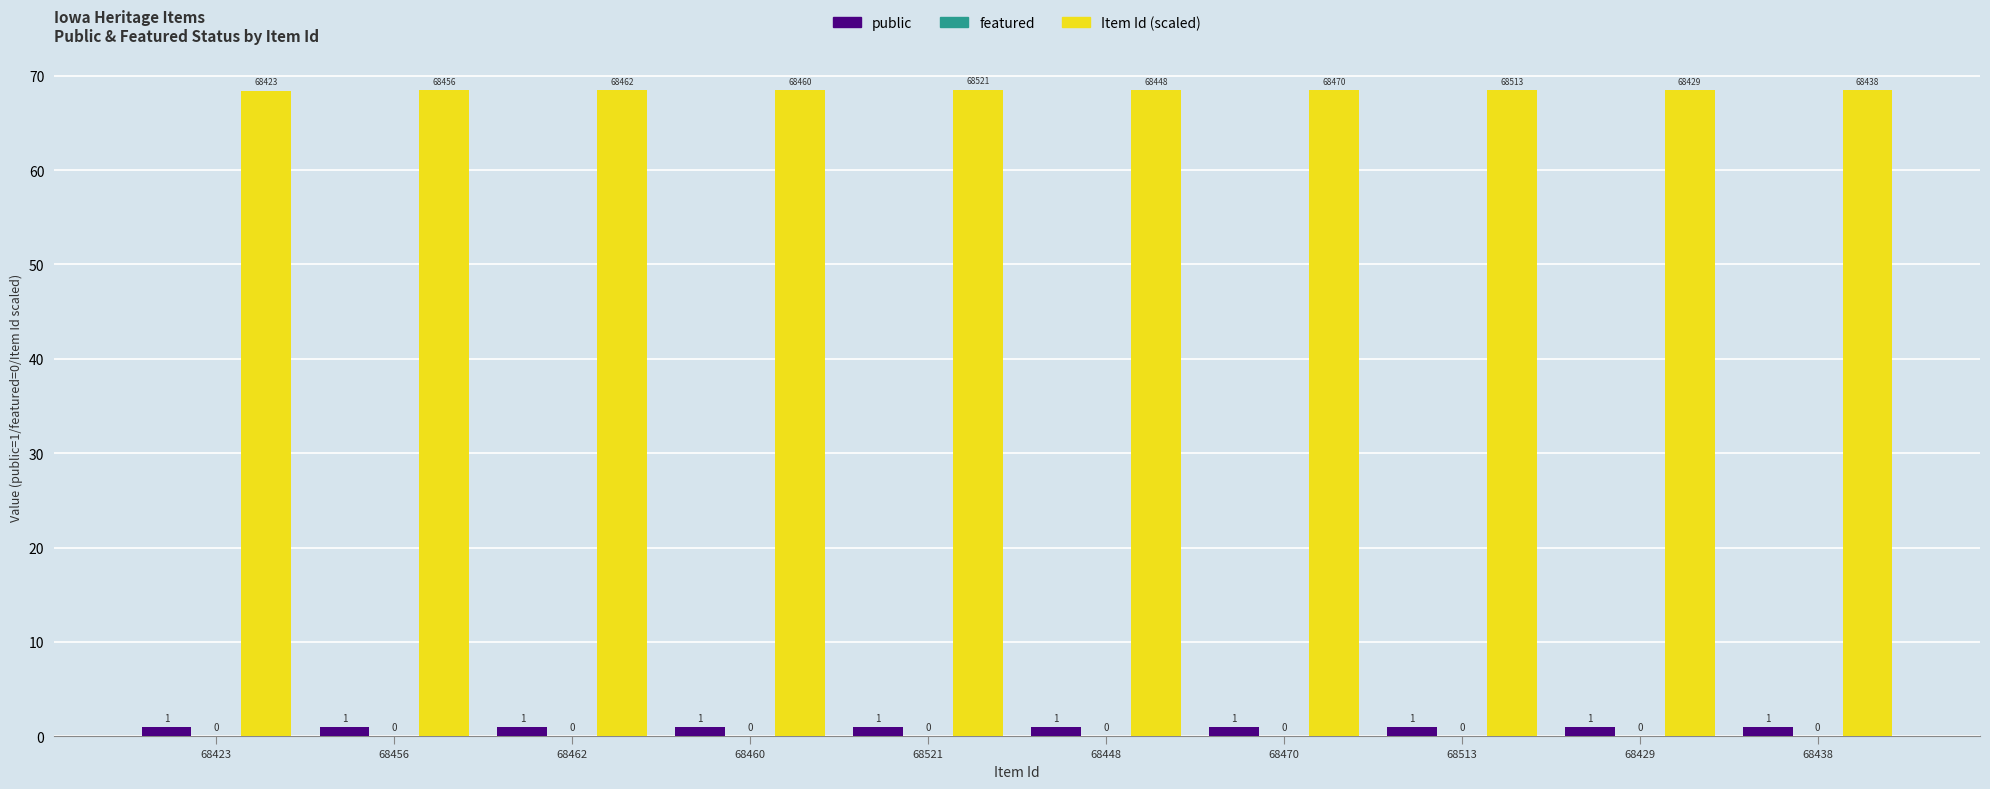

Are the bars horizontal?

No